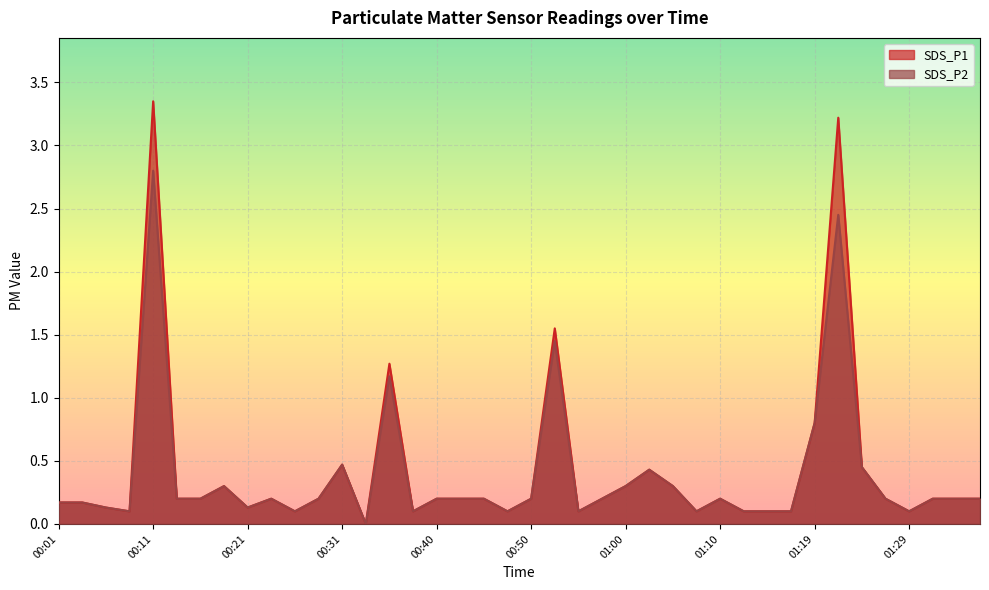

What is the maximum value for SDS_P1?

3.4